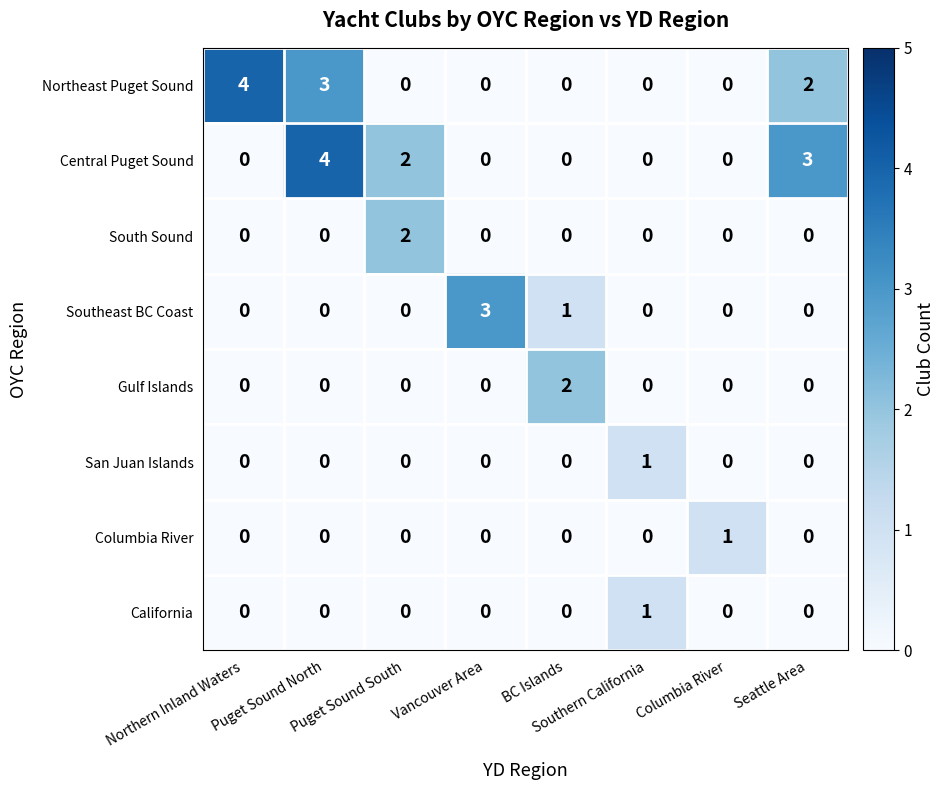

What is the difference between the maximum and minimum values in the Central Puget Sound series?

4